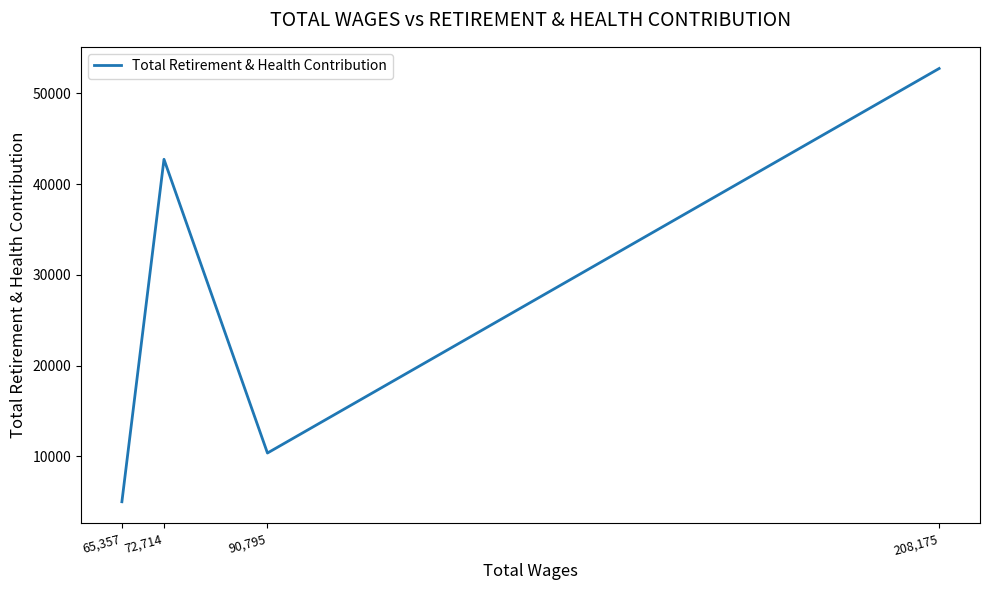

Rank the categories by value from highest to lowest.

208,175, 72,714, 90,795, 65,357